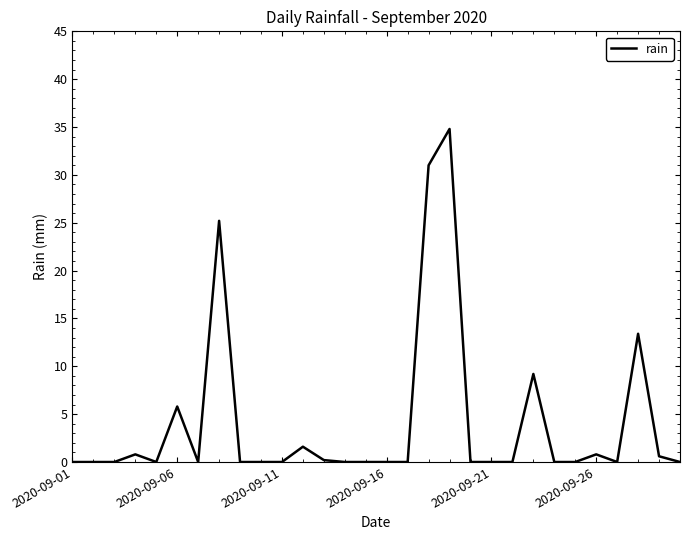

Does the chart display data point markers on the line(s)?

No